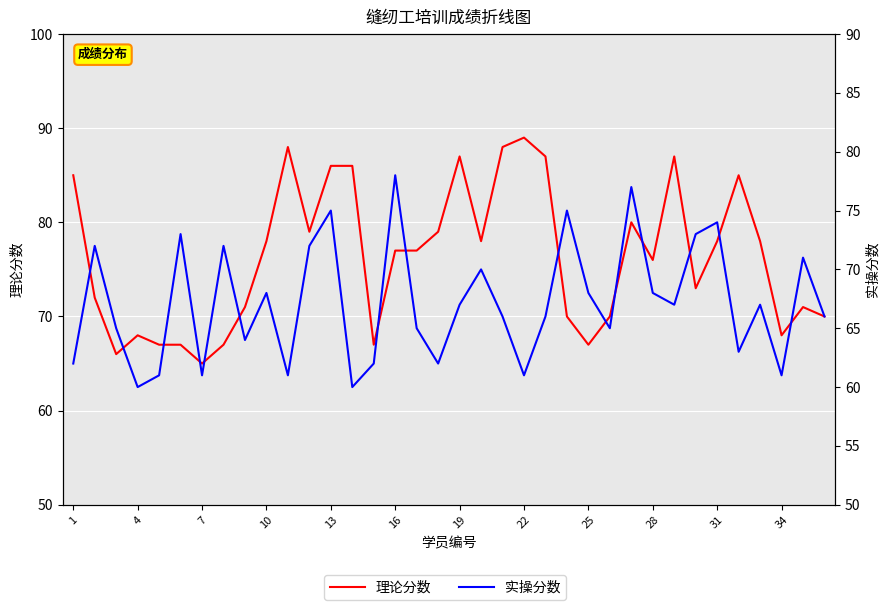

Which series has the widest spread of values?

理论分数